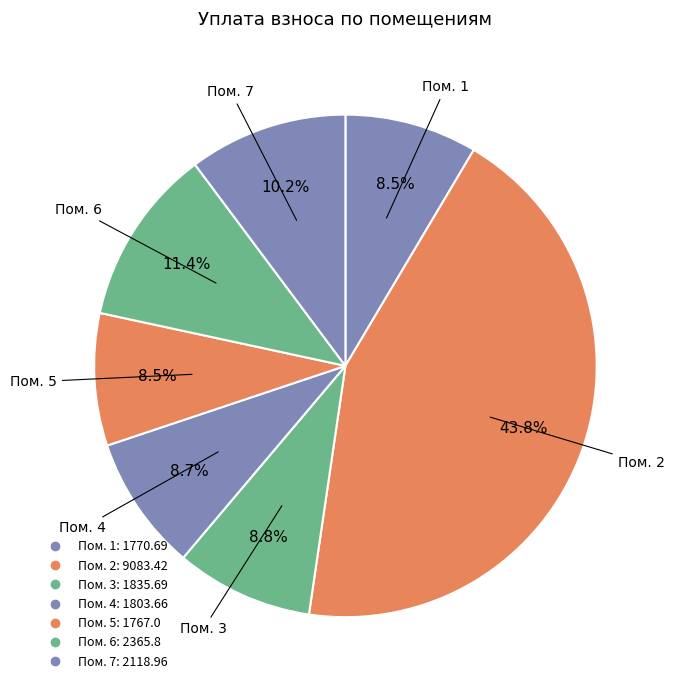

Is there any slice that represents more than half of the pie?

No